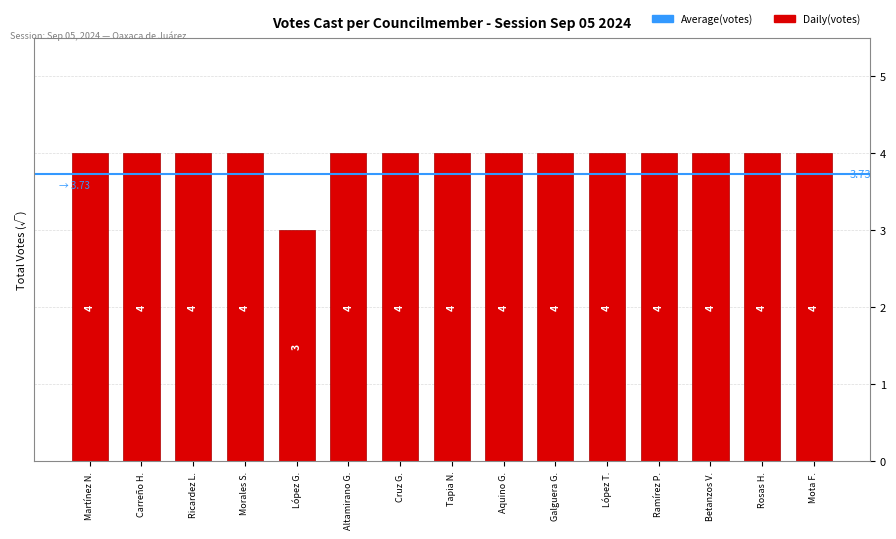

At which label is the value closest to 3?

López G.